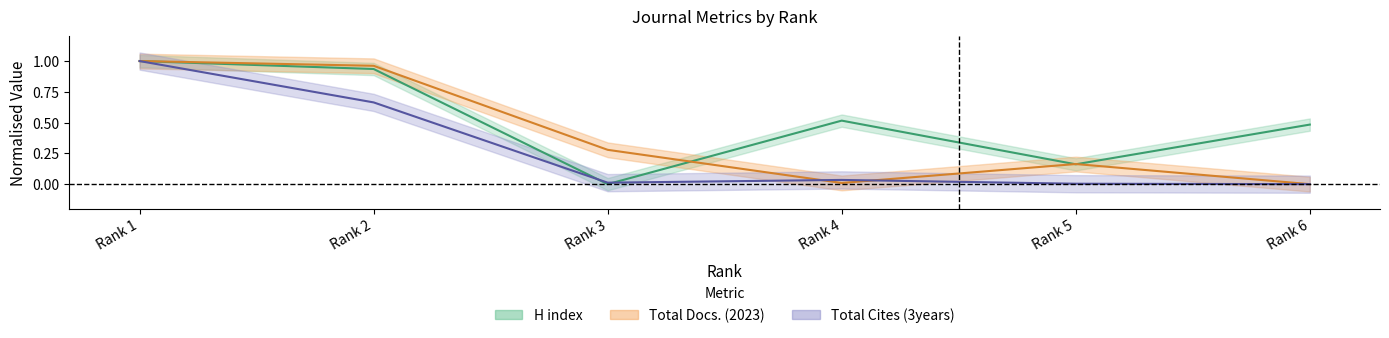

Which series has the widest spread of values?

H index